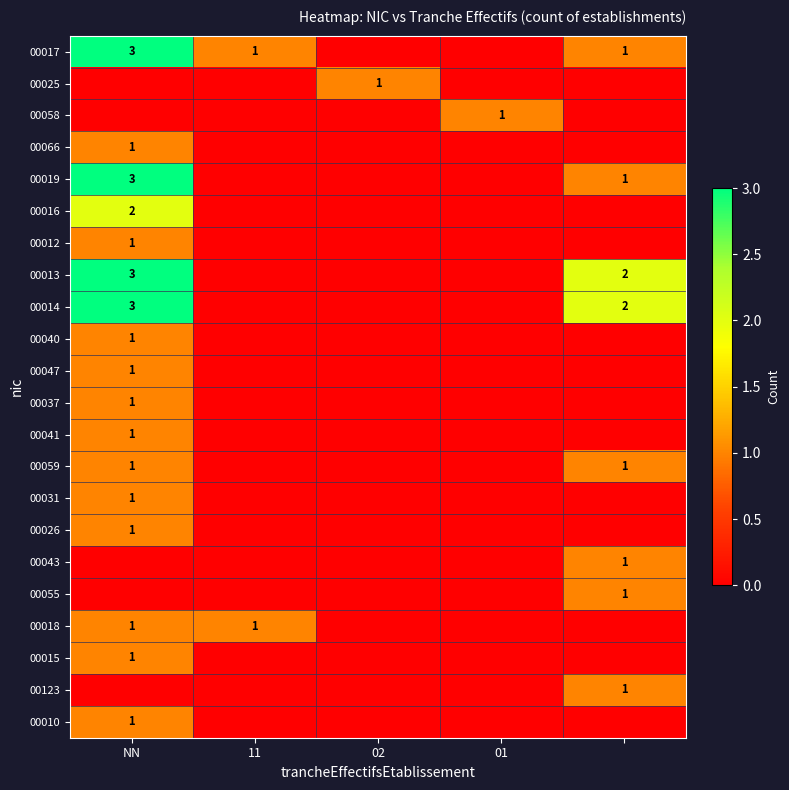

The 00010 series shows 2 at NN. True or false?

False